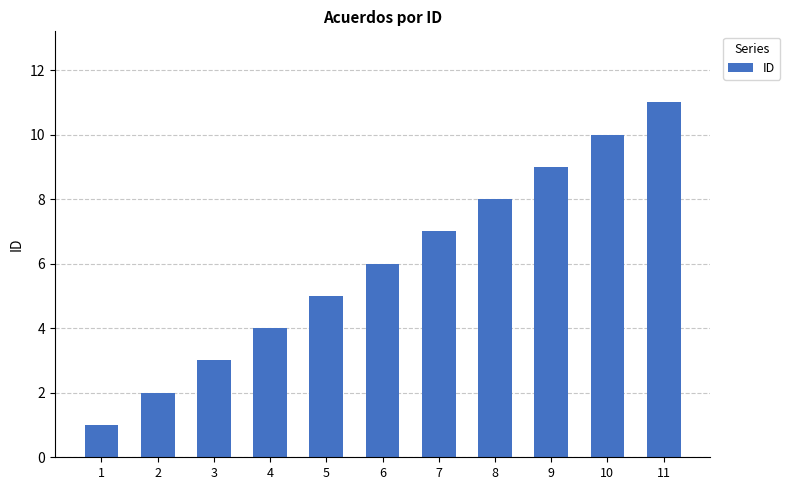

The value at 5 is 5. True or false?

True